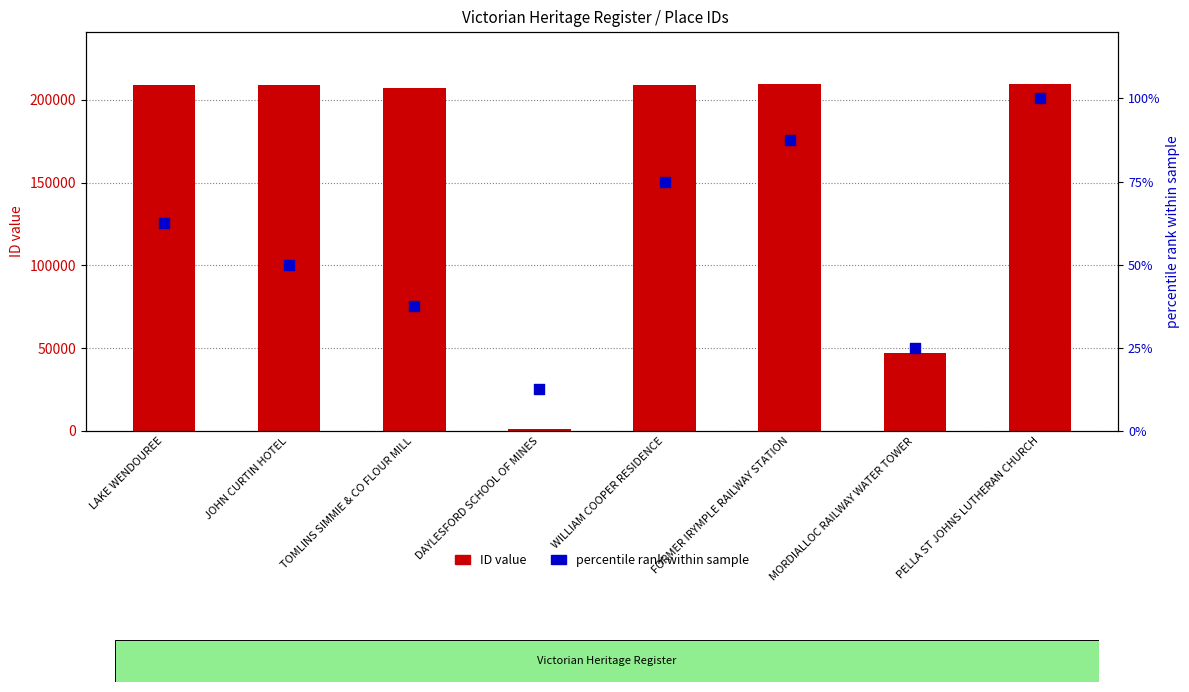

Which series reaches the maximum Y coordinate?

ID value